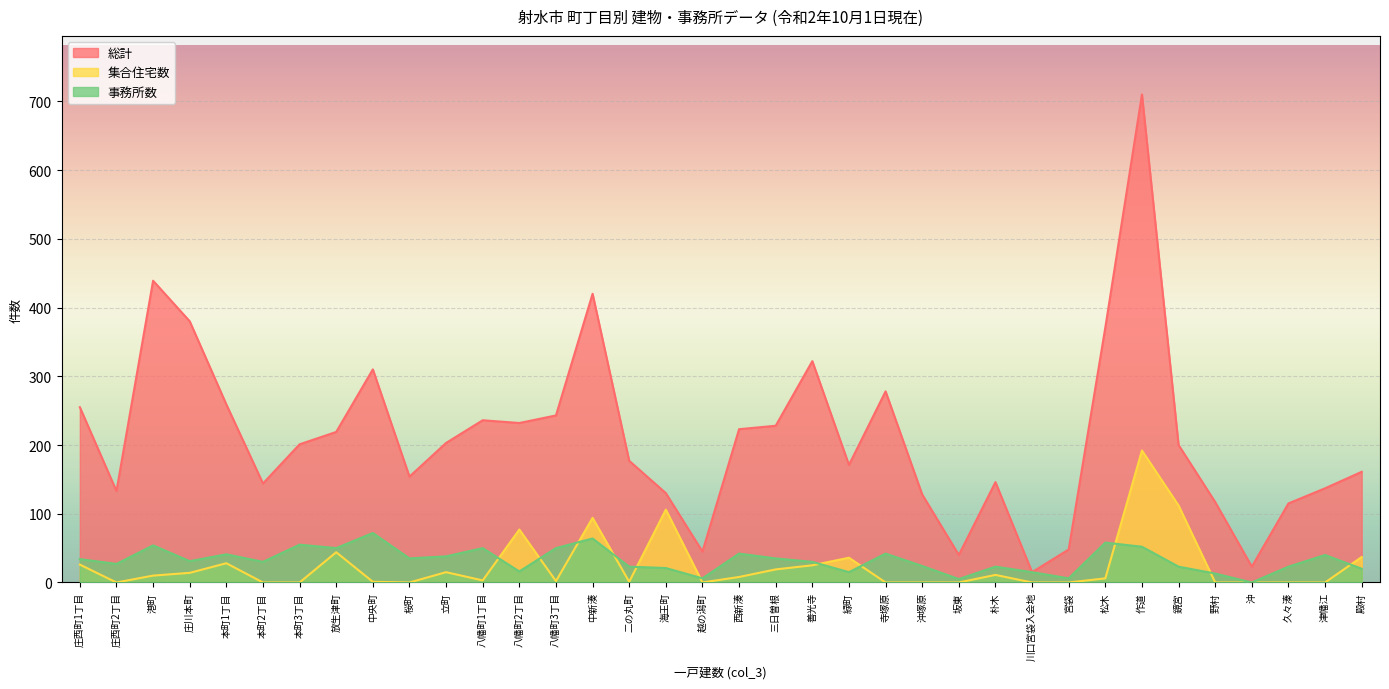

Is the value of 総計 at 久々湊 greater than the value of 集合住宅数 at 八幡町3丁目?

Yes